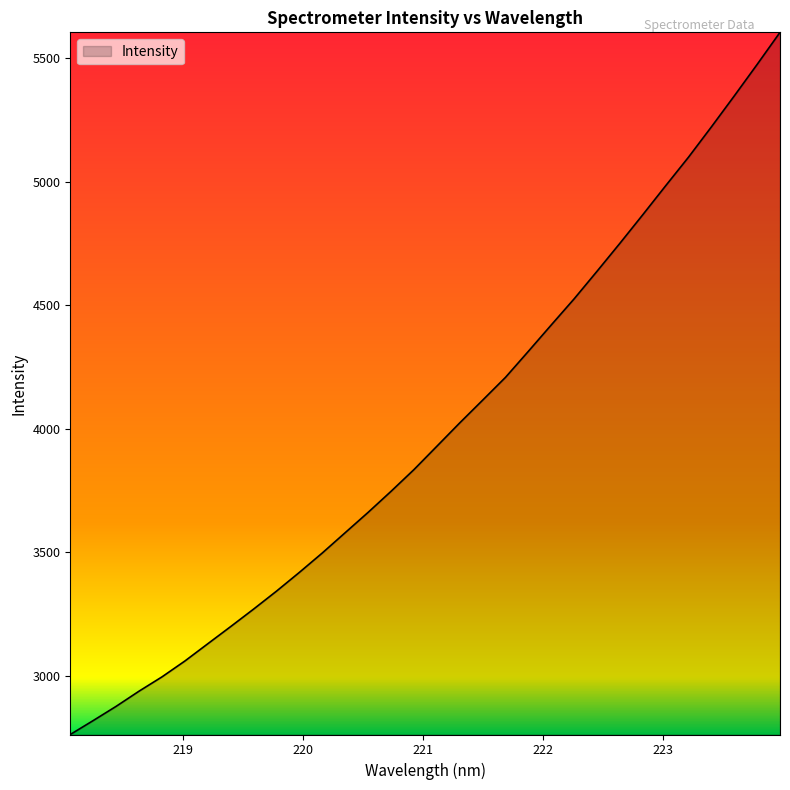

Reading right to left, transcribe all the data shown in this chart.

5604.8	5474.9	5347.5	5222.2	5099.7	4983.9	4866.6	4751.0	4637.8	4526.3	4420.6	4313.9	4208.4	4116.0	4024.0	3929.4	3835.1	3747.2	3662.1	3579.9	3497.8	3419.3	3343.3	3270.6	3199.9	3130.2	3060.4	2996.1	2938.3	2876.9	2819.3	2763.0